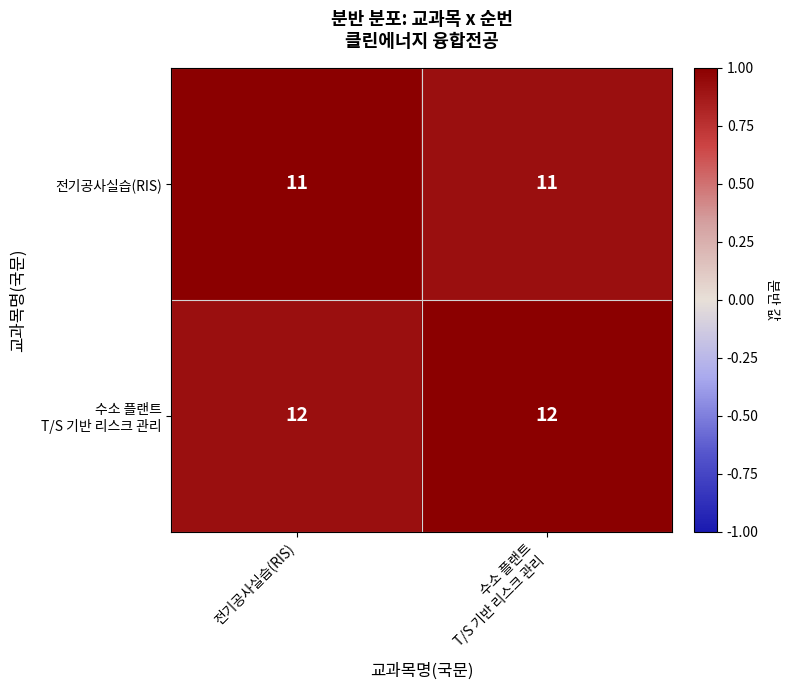

What is the total value across all series at 전기공사실습(RIS)?

23